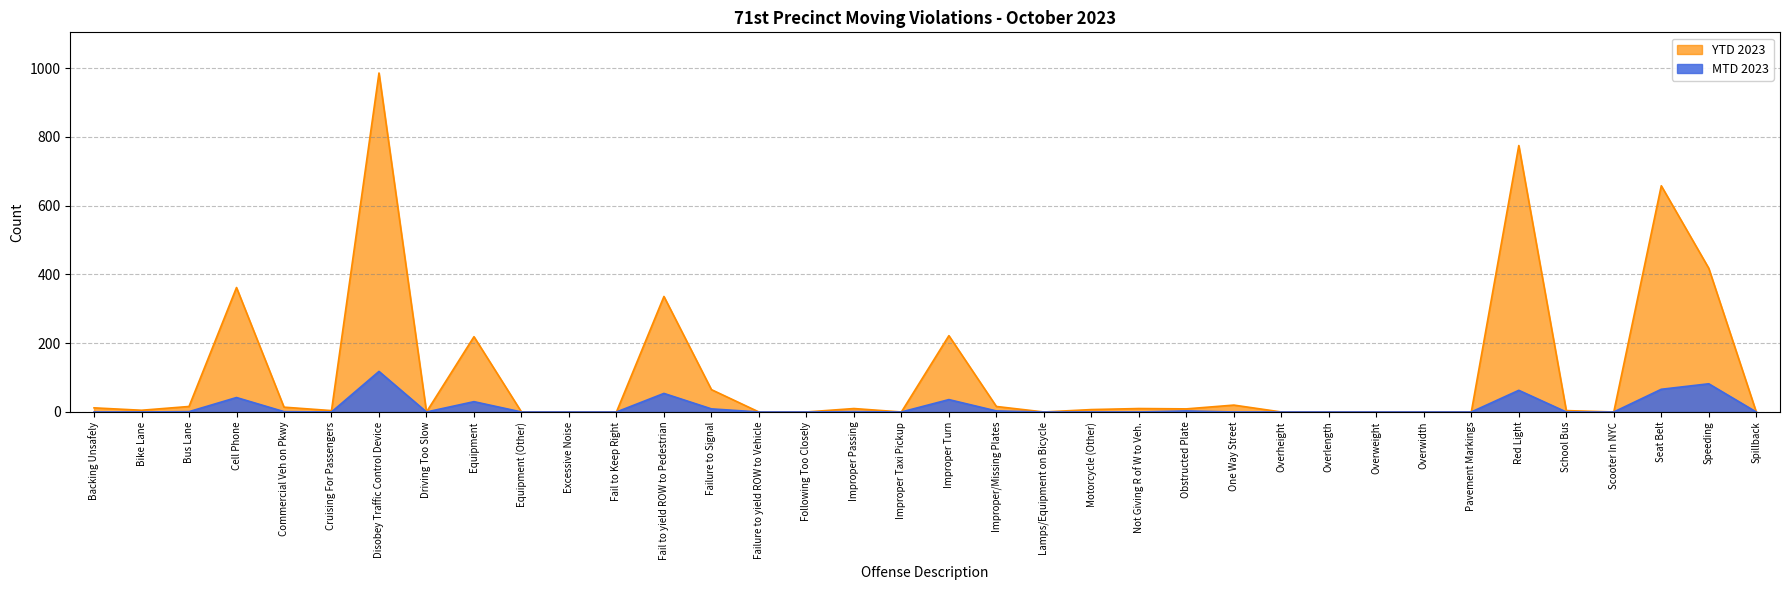

What position from the left is Improper Passing?

17